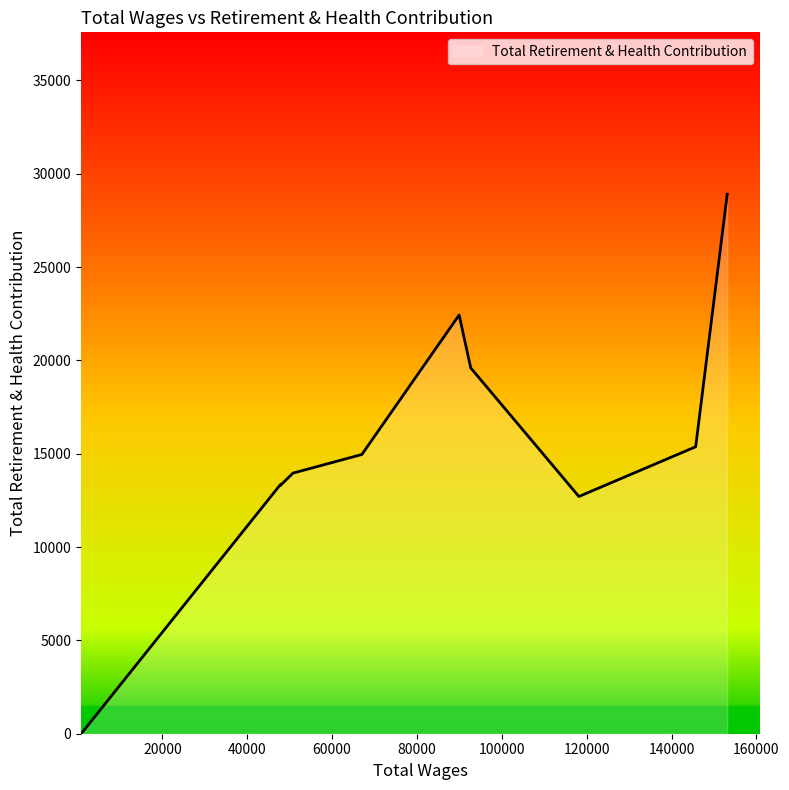

How many positive values are there?

9